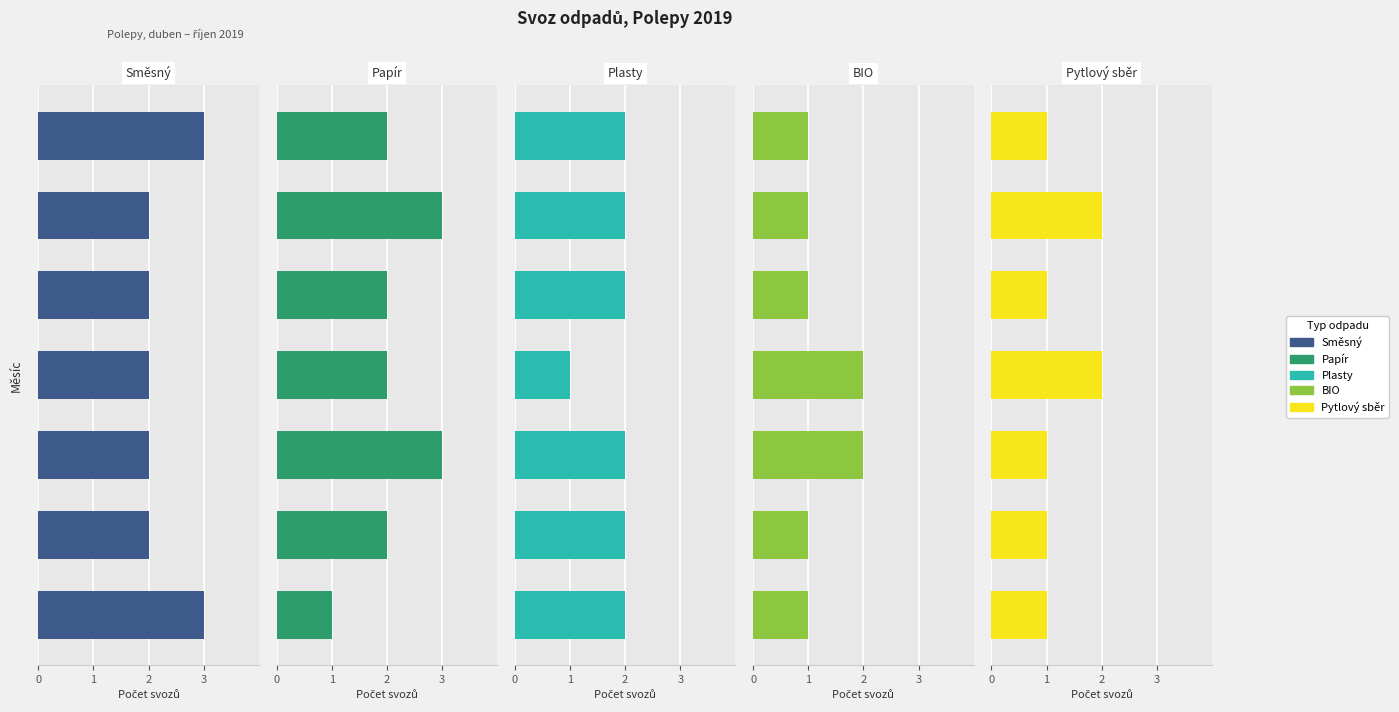

What is the total value across all series at 2?

10